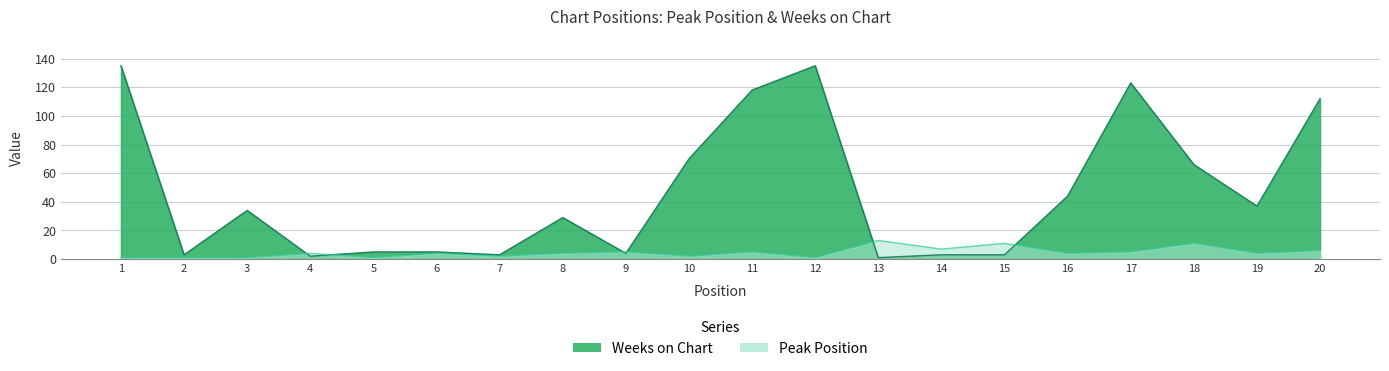

What is the maximum value for Weeks on Chart?

135